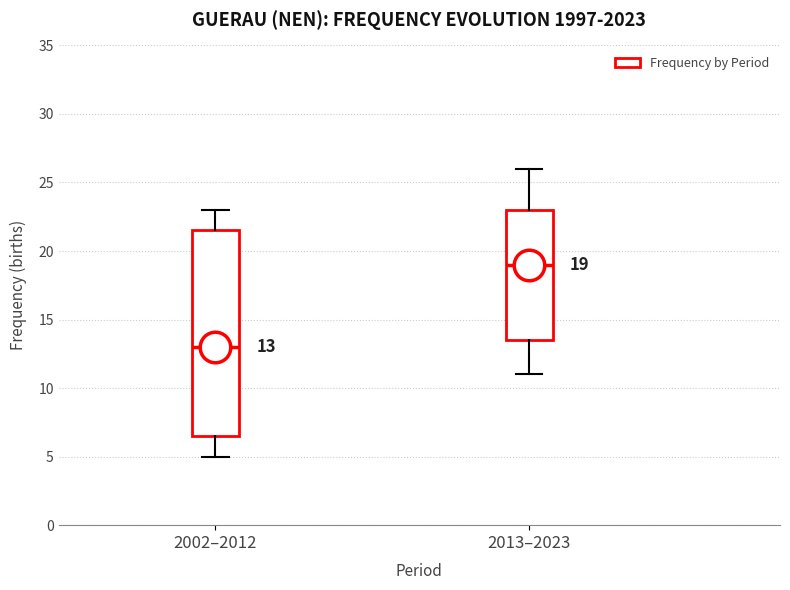

Which box is the tallest, from its lower edge to its upper edge?

2002–2012